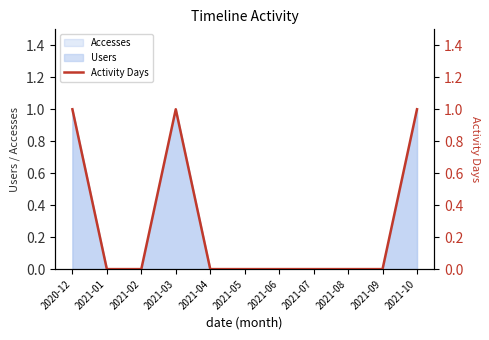

The value at 2021-04 is 1. True or false?

False